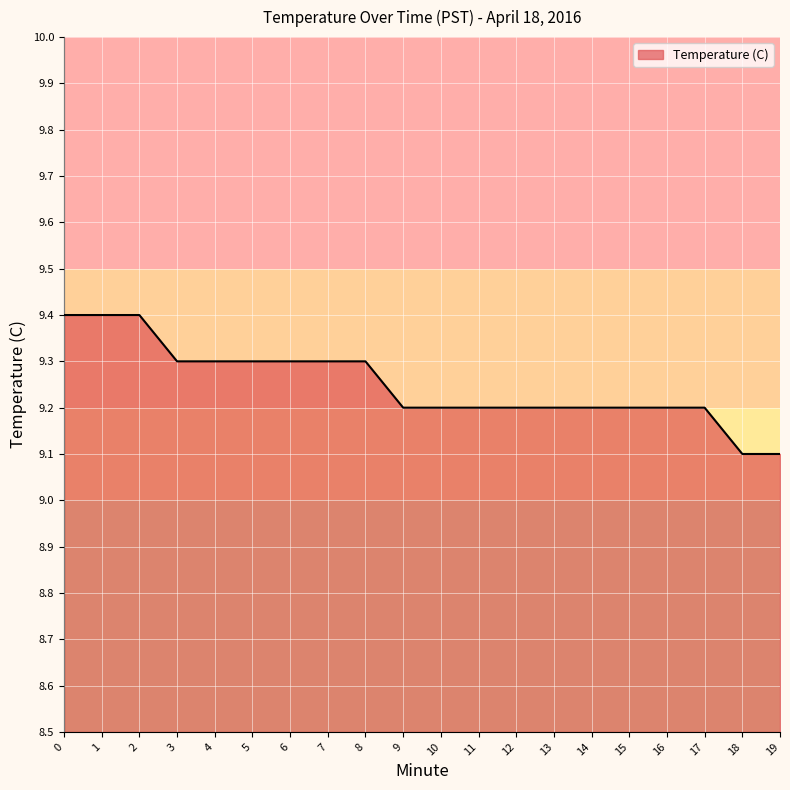

What is the maximum value shown in the chart?

9.4